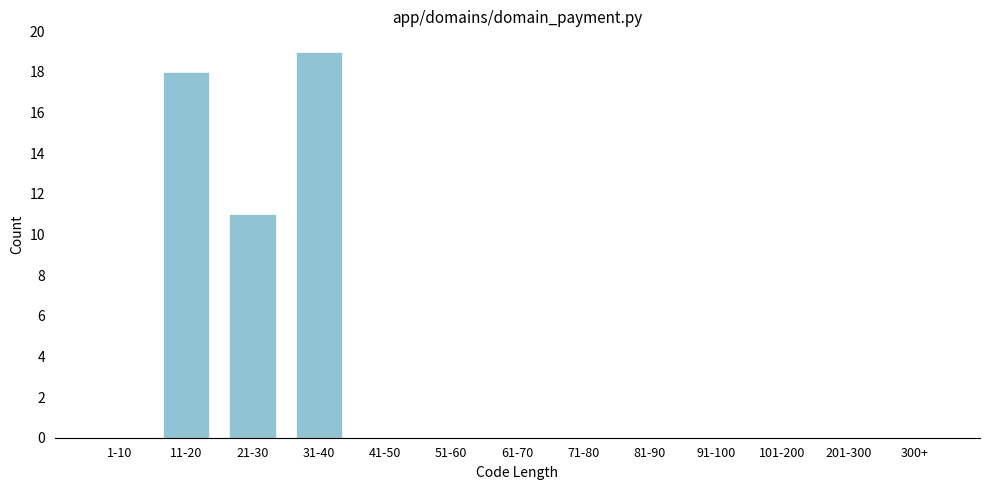

Reading left to right, list all the values displayed in this chart.

1-10=0	11-20=18	21-30=11	31-40=19	41-50=0	51-60=0	61-70=0	71-80=0	81-90=0	91-100=0	101-200=0	201-300=0	300+=0